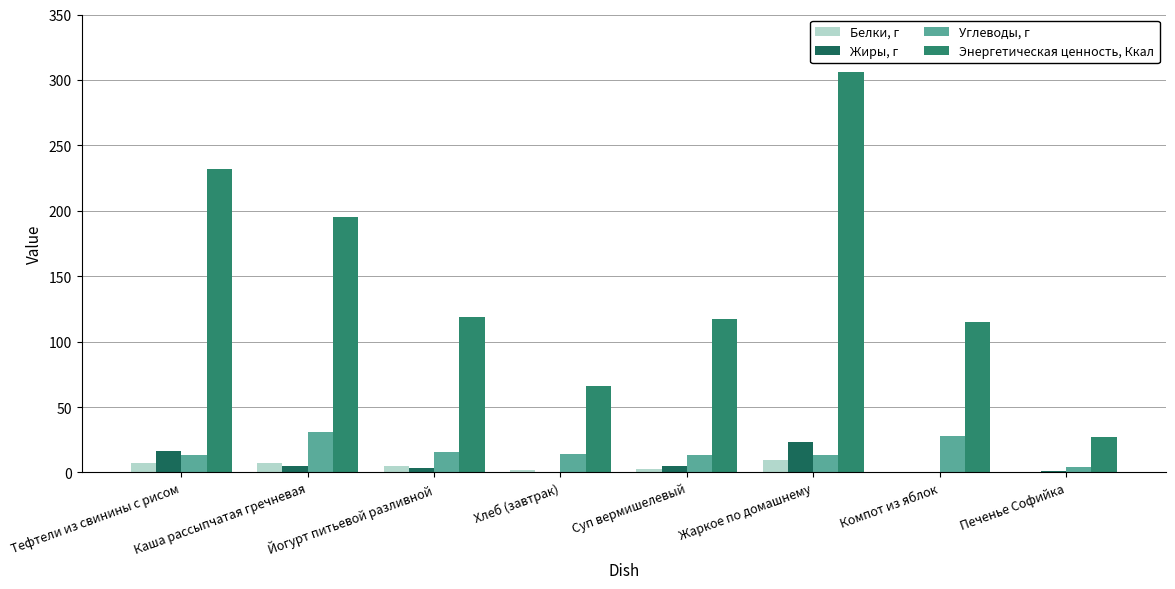

What is the average value of the Белки, г series?

4.2